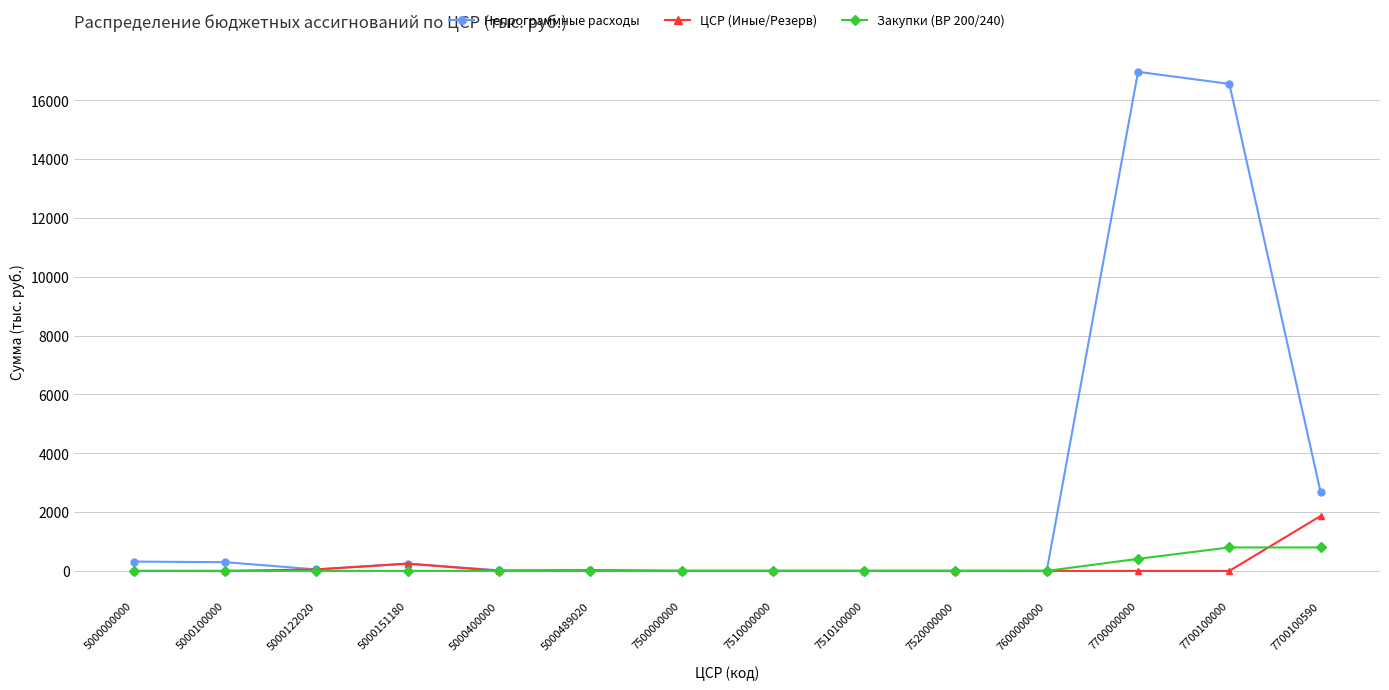

True or false: ЦСР (Иные/Резерв) and Закупки (ВР 200/240) cross at least once.

True